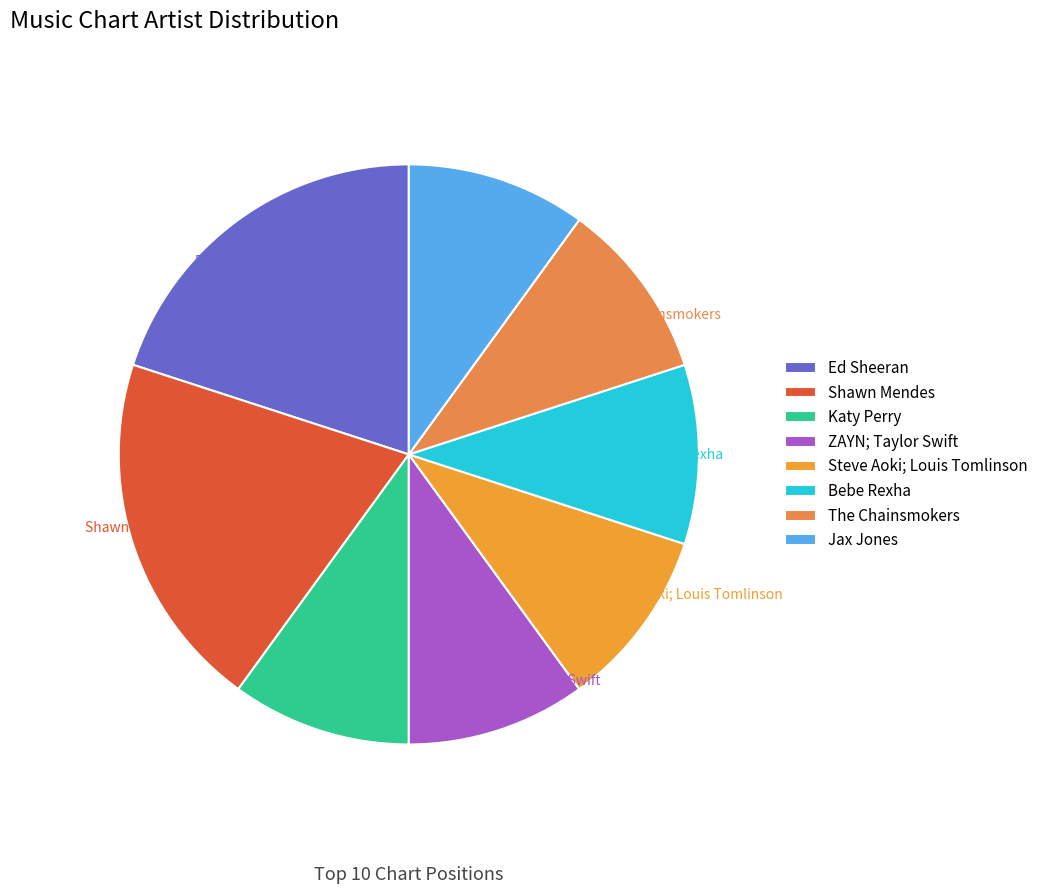

The The Chainsmokers slice represents 10% of the pie. True or false?

True